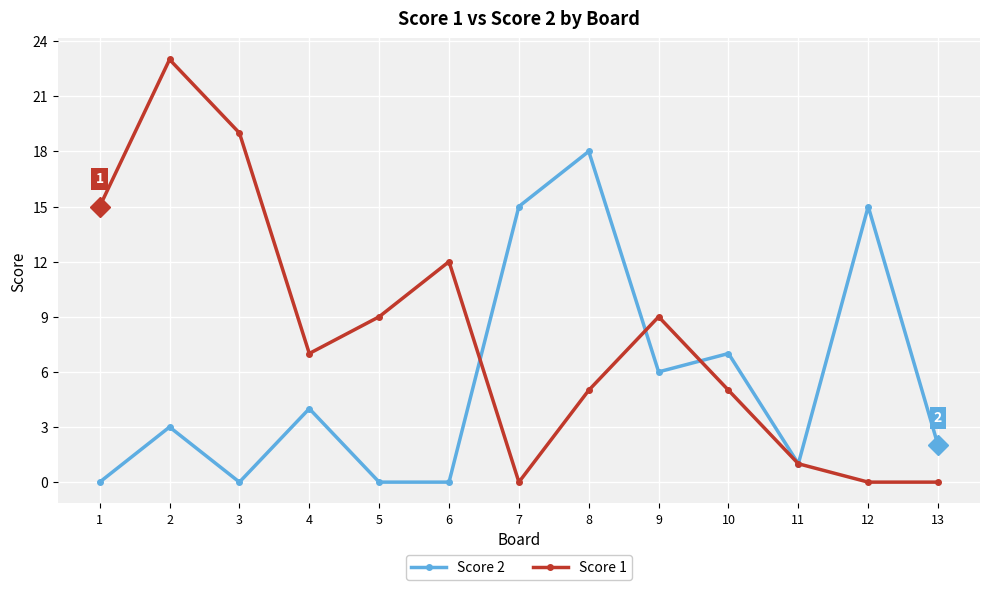

At which category is the sum across all series the highest?

2